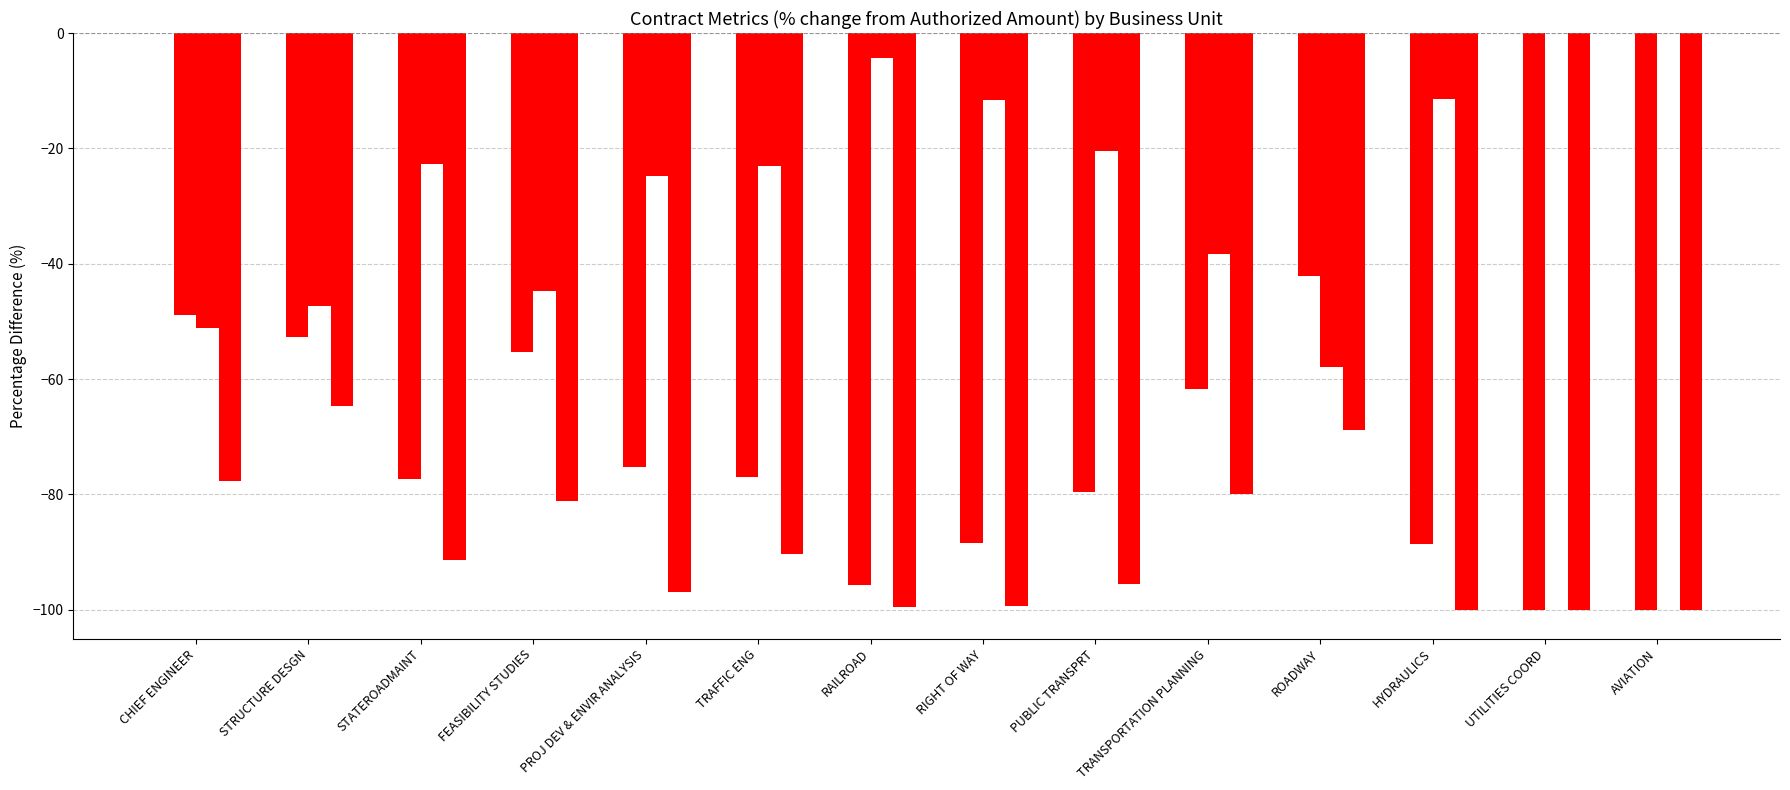

Are the bars horizontal?

No